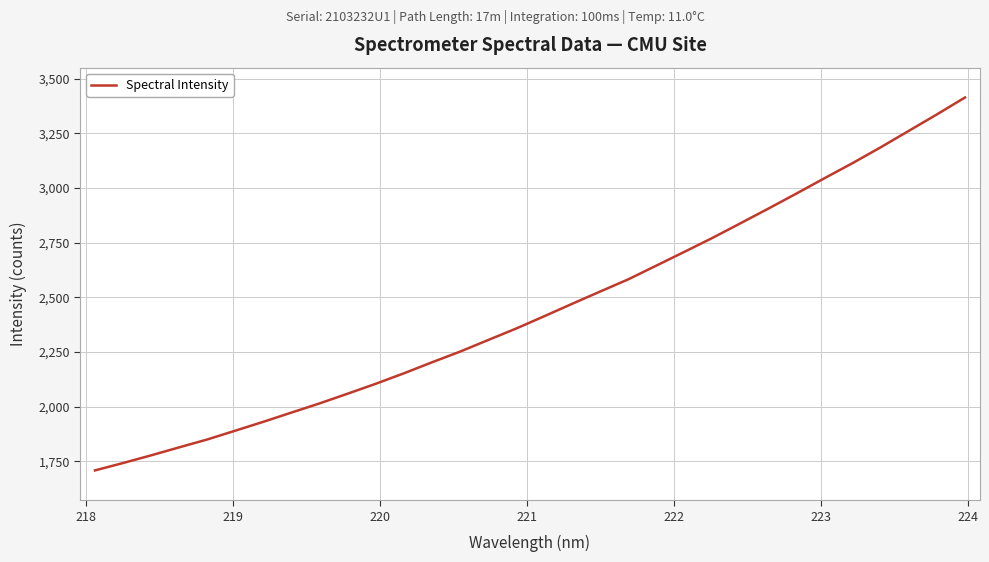

What is the greatest value displayed?

3414.1